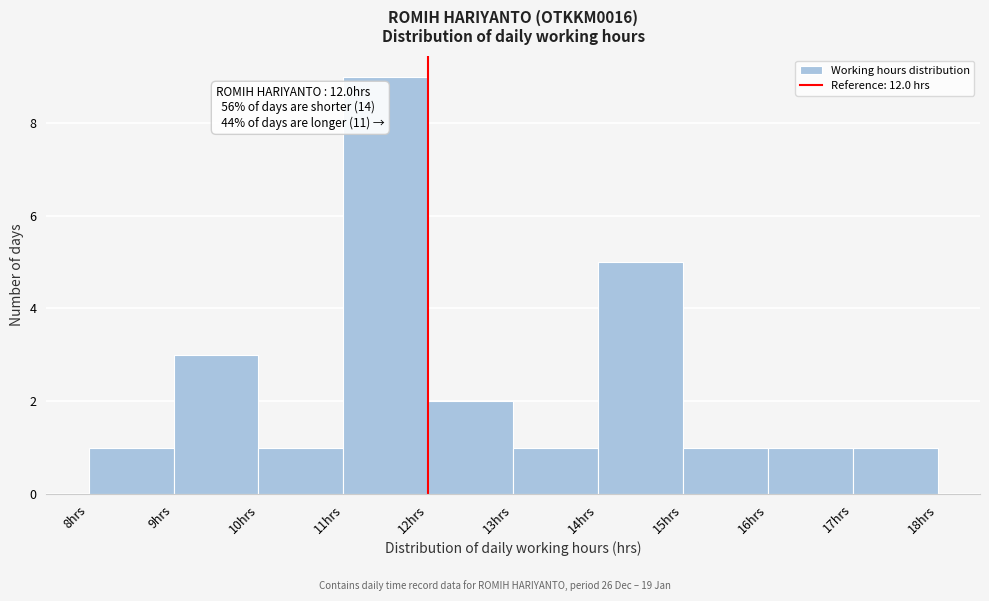

Which range on the x-axis has the tallest bar?

11 to 12